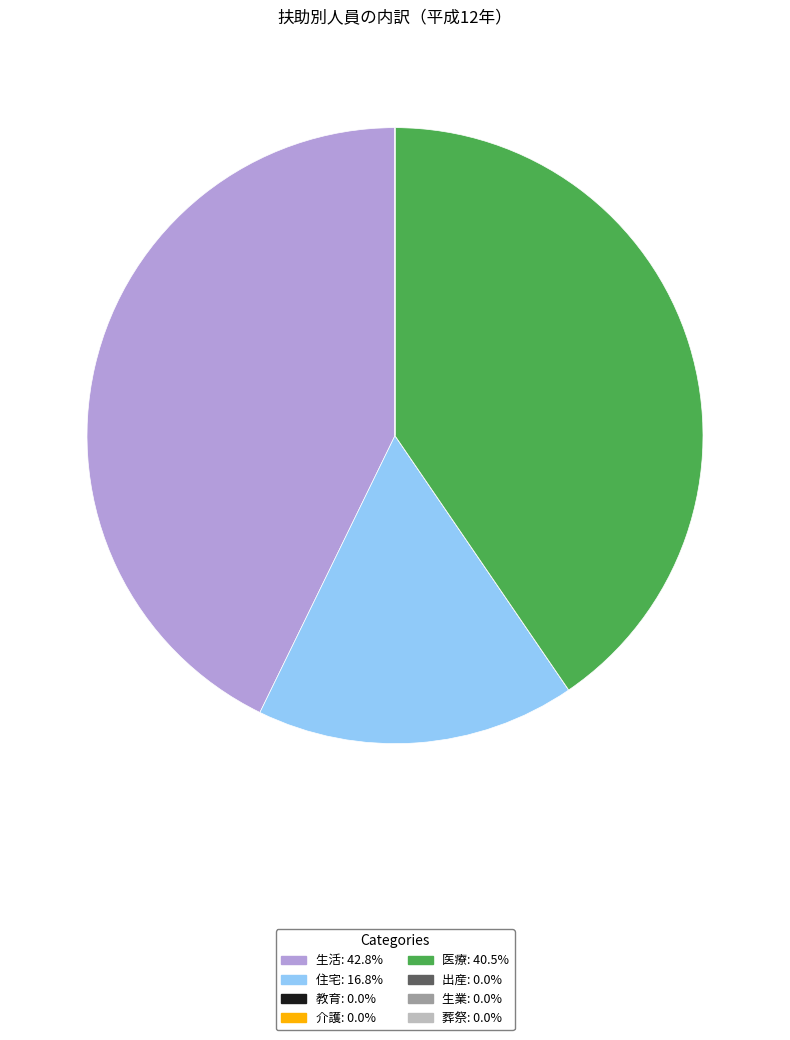

Is 住宅: 16.8% the majority of the pie?

No